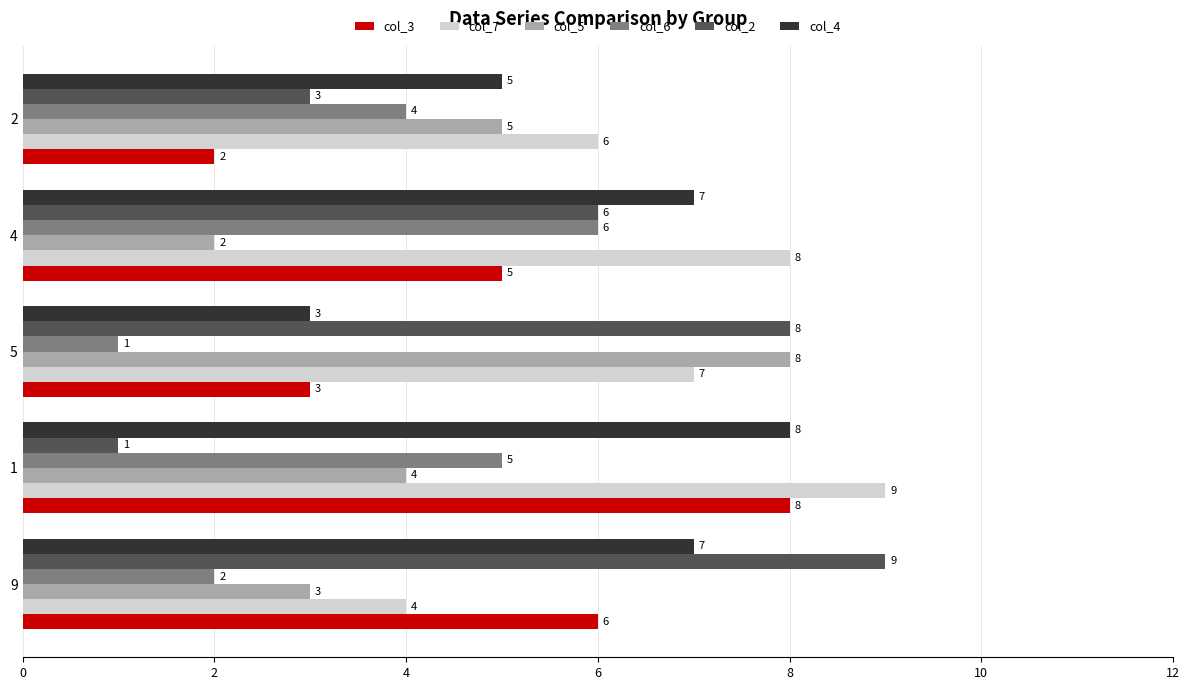

What is the highest value of the col_6 series?

6